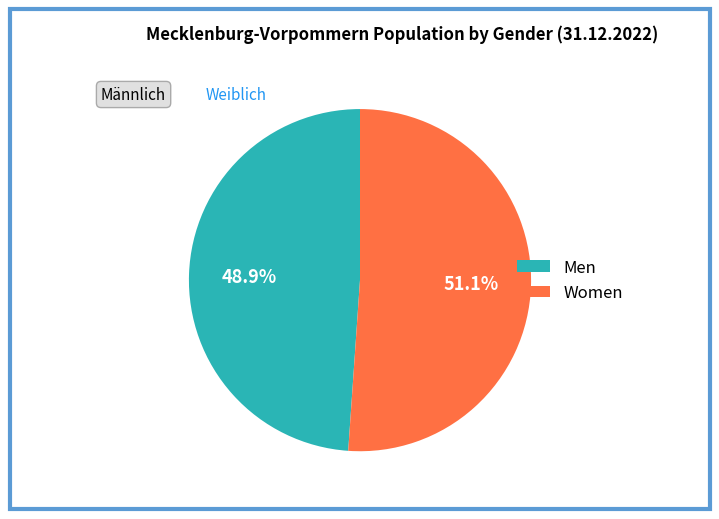

What is the total percentage of Men and Women?

100.0%